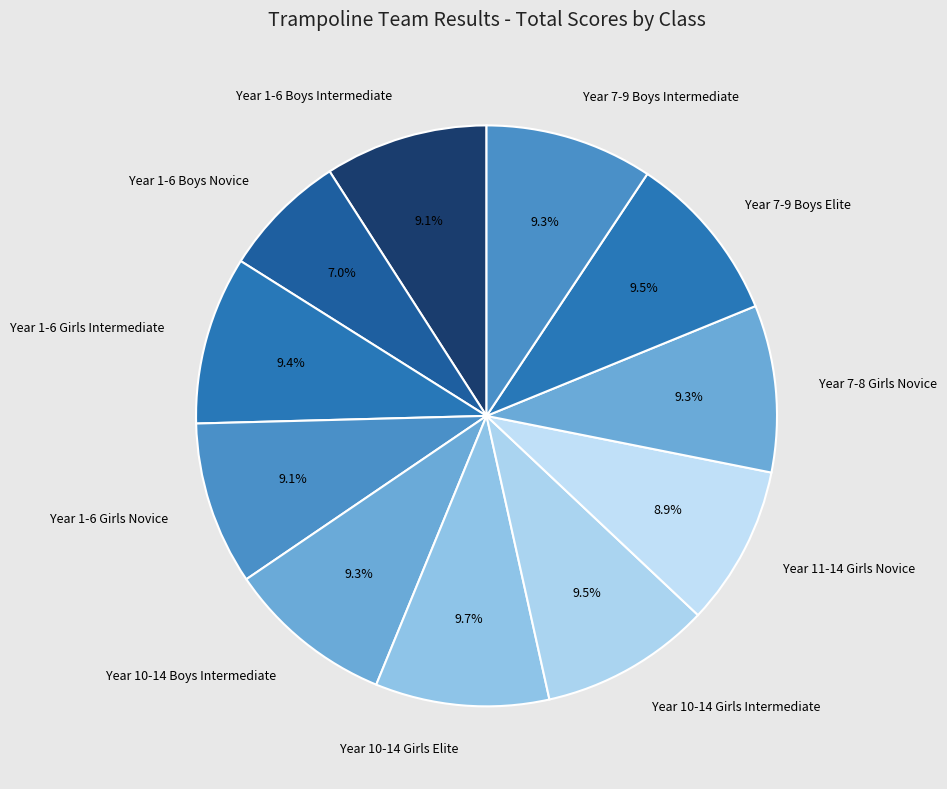

Do Year 10-14 Boys Intermediate and Year 7-9 Boys Elite together represent more than half of the pie?

No